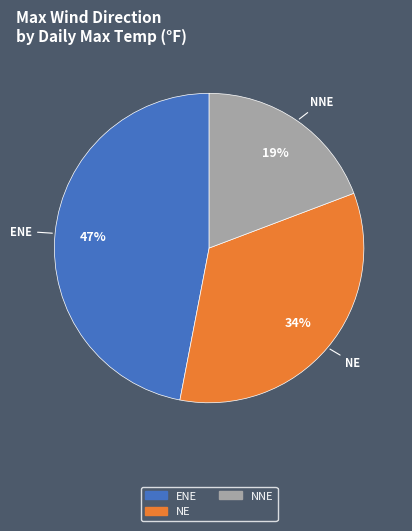

To the nearest percent, what is the average slice percentage?

33%